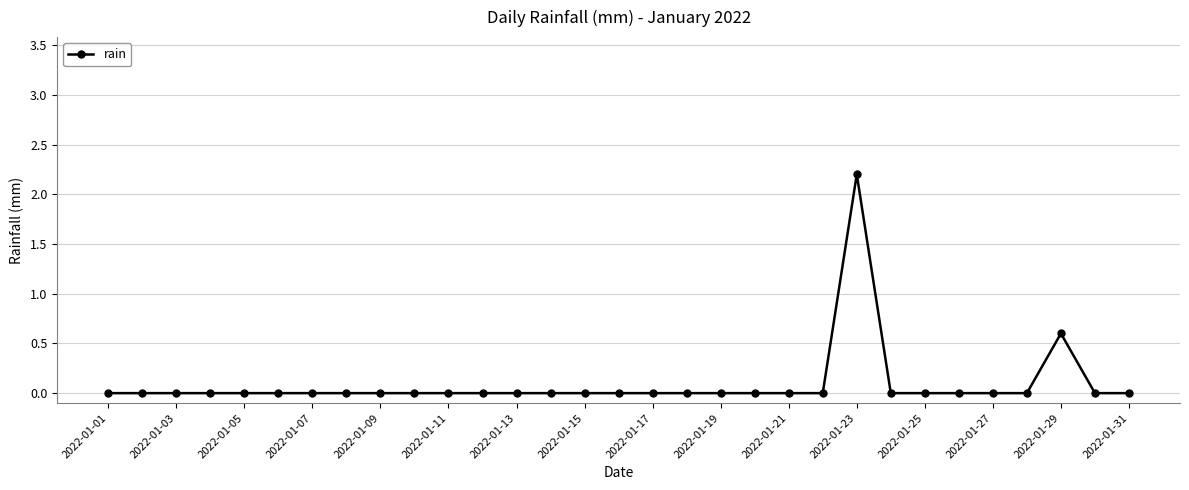

True or false: the data has more than 1 interior local peaks.

True